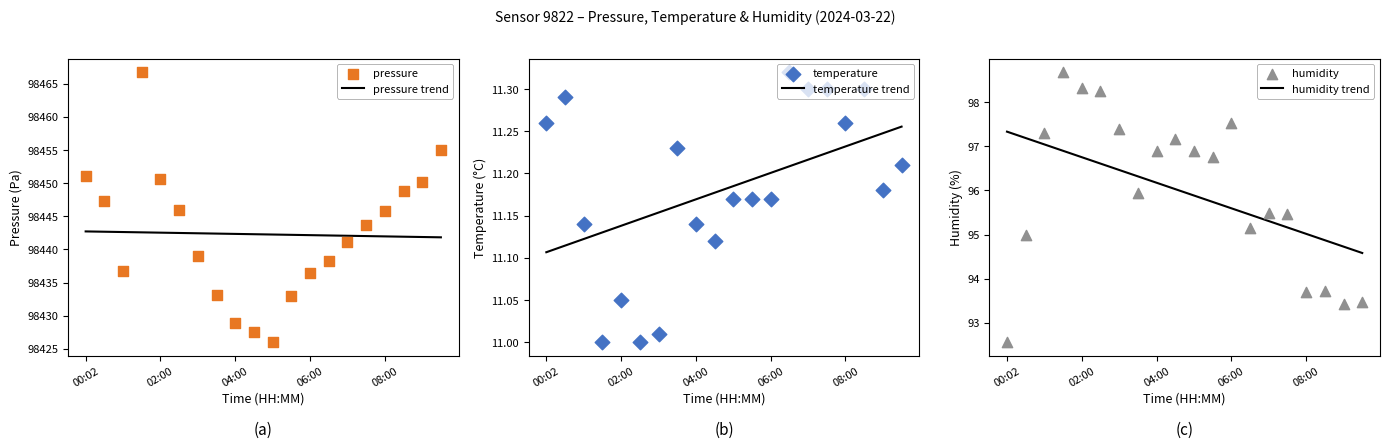

Is the value of temperature at 00:31 greater than the value of humidity at 08:30?

No